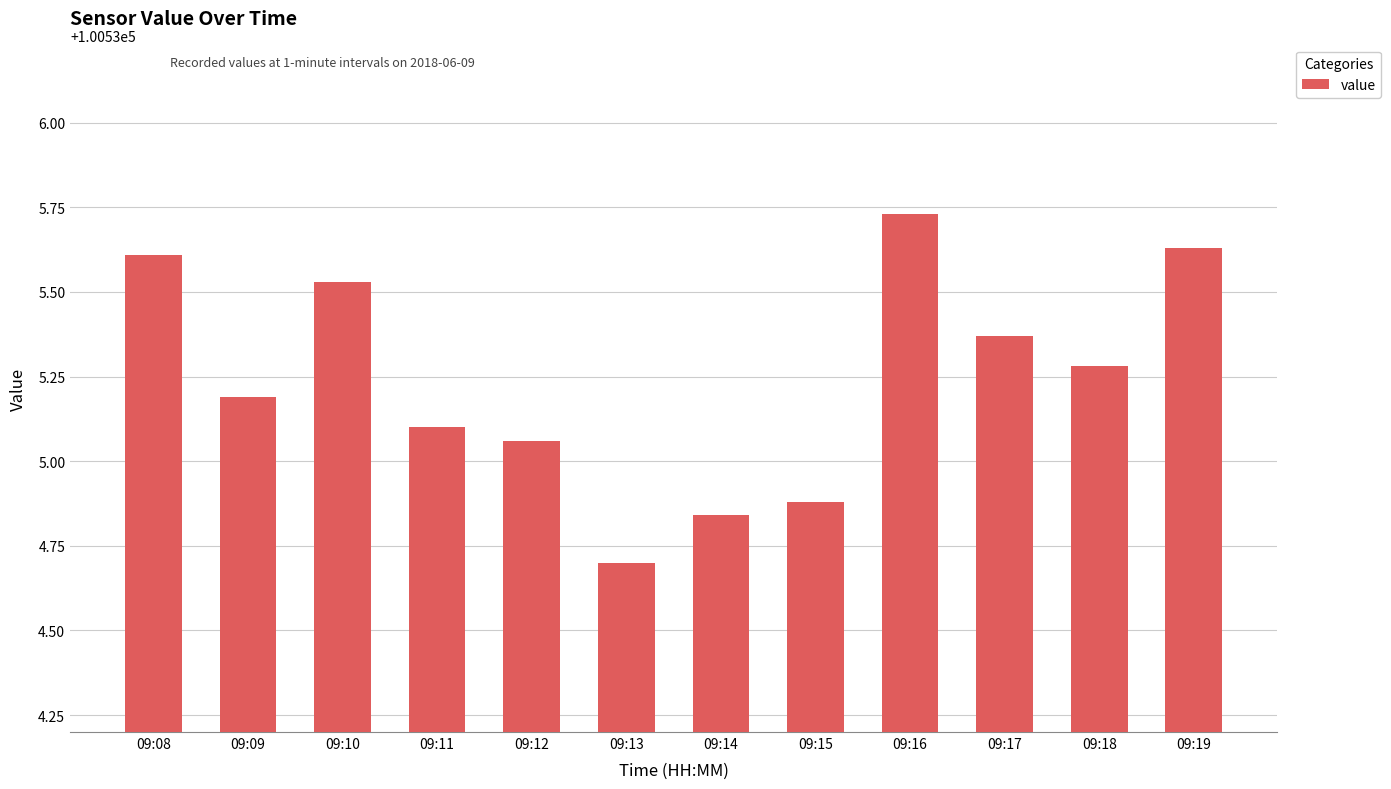

Which category has the lowest value across all series?

09:13